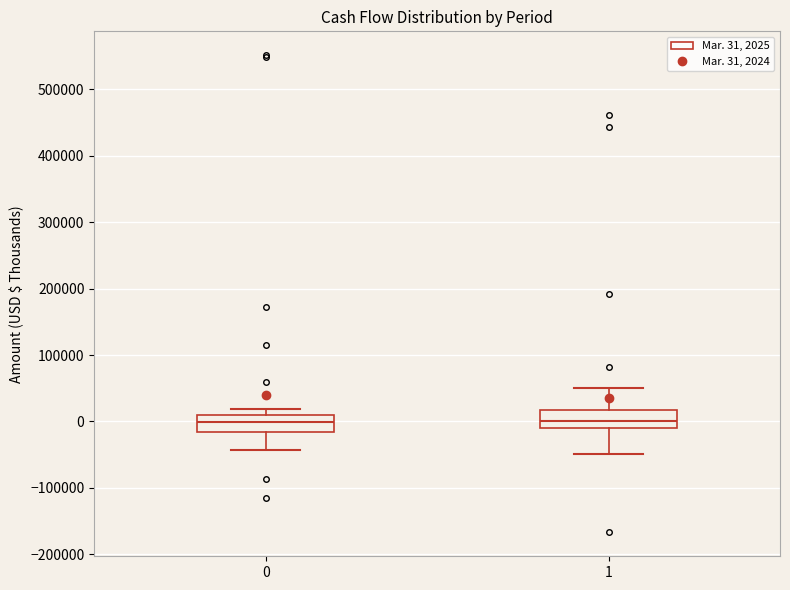

Reading left to right, read every box against the y-axis: the position of its median line, the range the box covers, and the ends of its whiskers. The values are not printed on the chart, so give them approximately, as read against the axis.

0: median 0, box -20000 to 10000, whiskers -40000 to 20000
1: median 0, box -10000 to 20000, whiskers -50000 to 50000